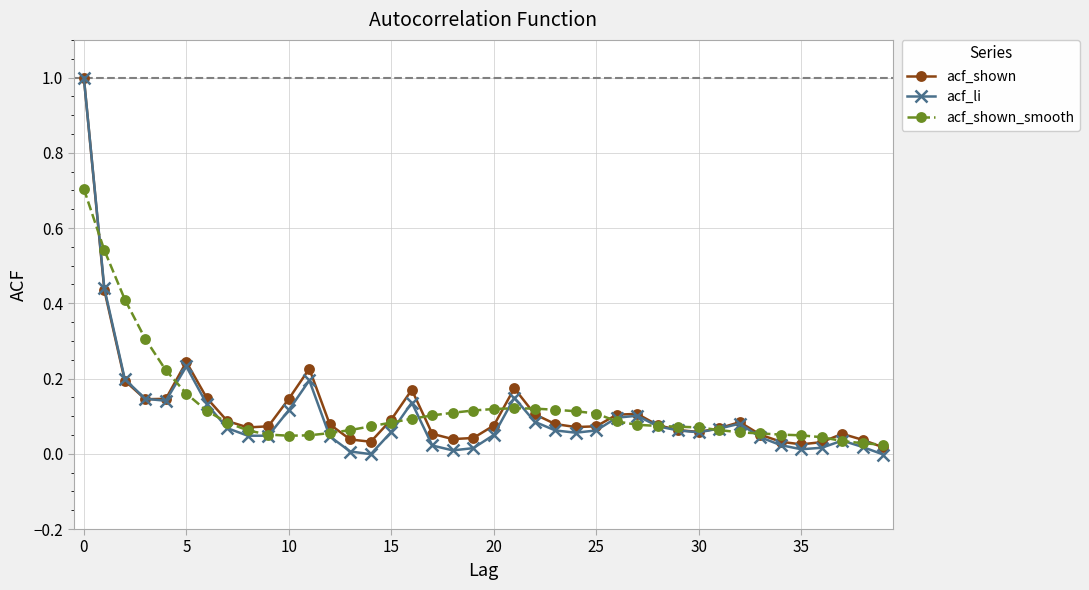

True or false: acf_li has more than 0 interior local peaks.

True